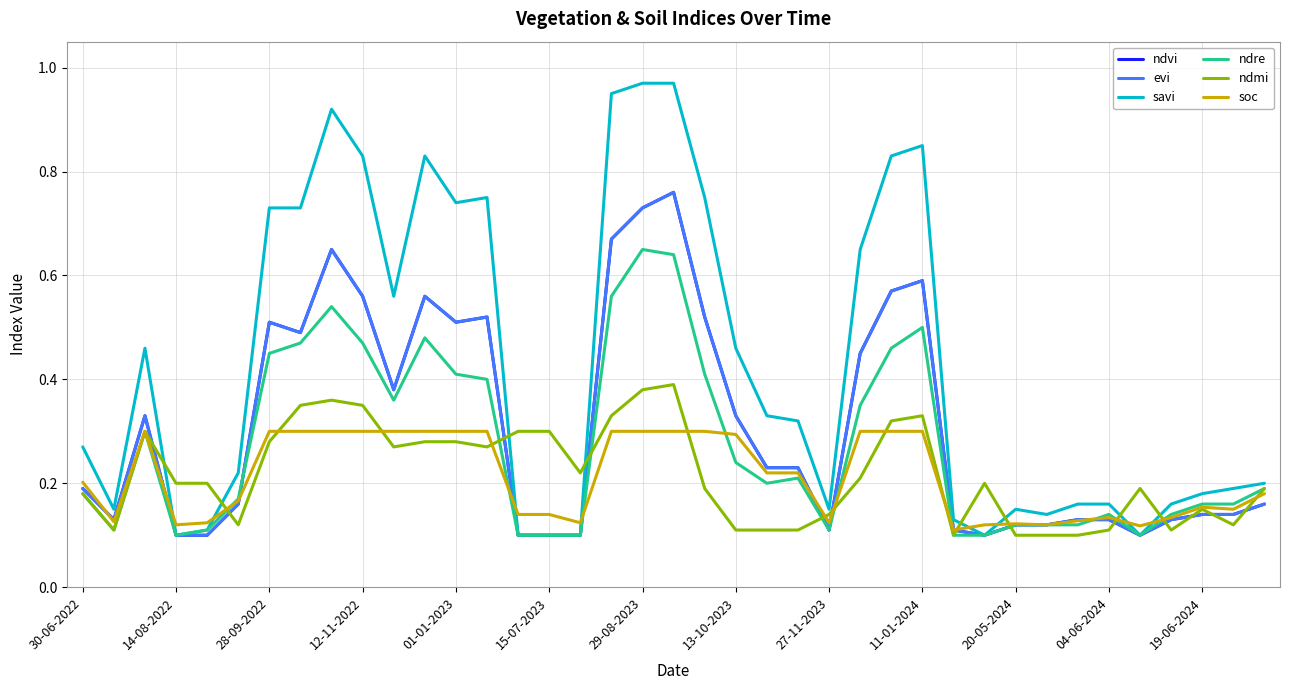

How many lines are shown in the chart?

6